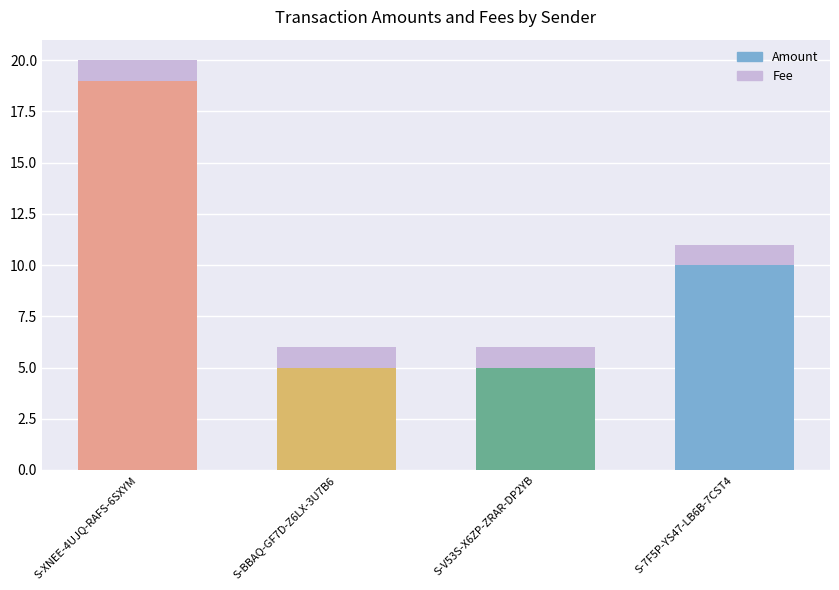

What position from the left is S-V53S-X6ZP-ZRAR-DP2YB?

3